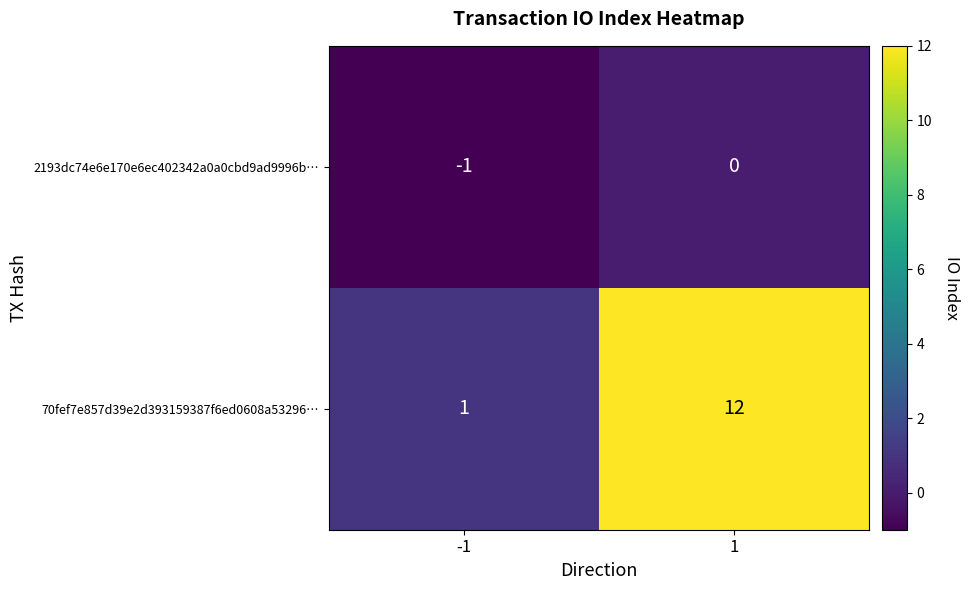

Between -1 and 1, which series saw the biggest shift?

70fef7e857d39e2d393159387f6ed0608a53296…